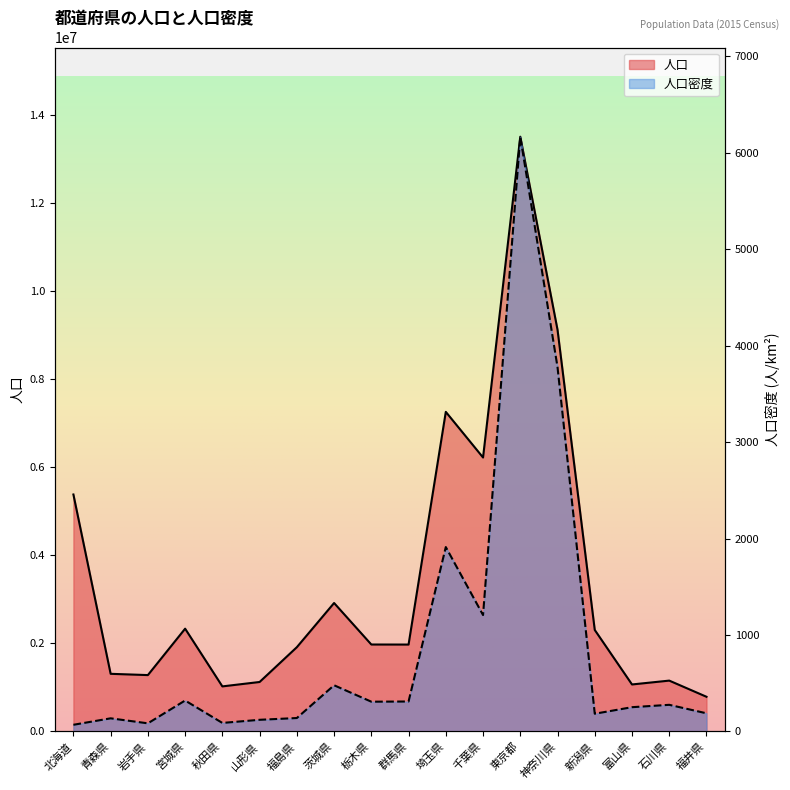

What is the difference between the second highest and minimum values in the 人口 series?

8340224.0